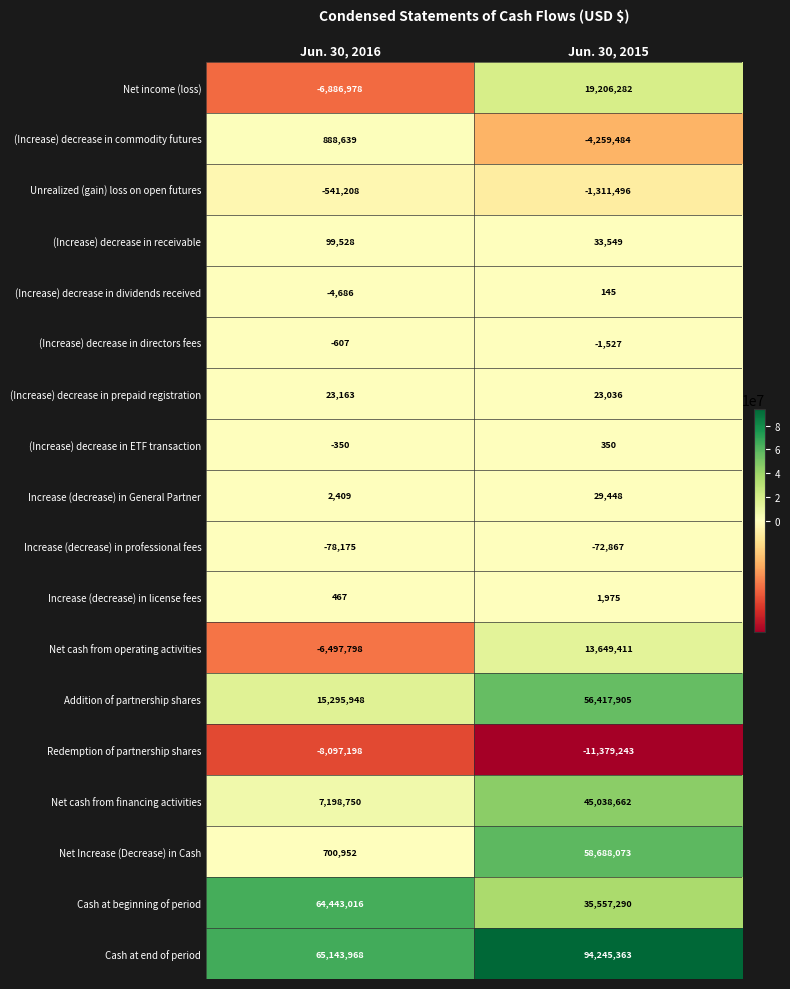

At which label is (Increase) decrease in ETF transaction closest to 0?

Jun. 30, 2016